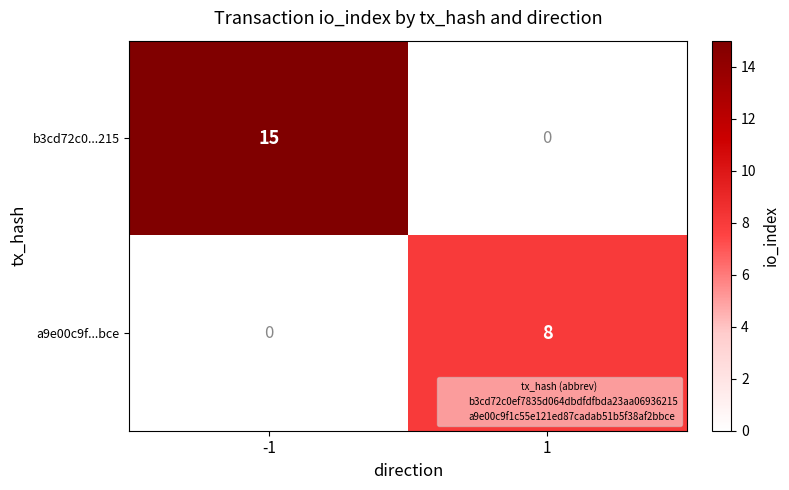

Reading left to right, transcribe all the data shown in this chart.

b3cd72c0...215: -1=15	1=0
a9e00c9f...bce: -1=0	1=8